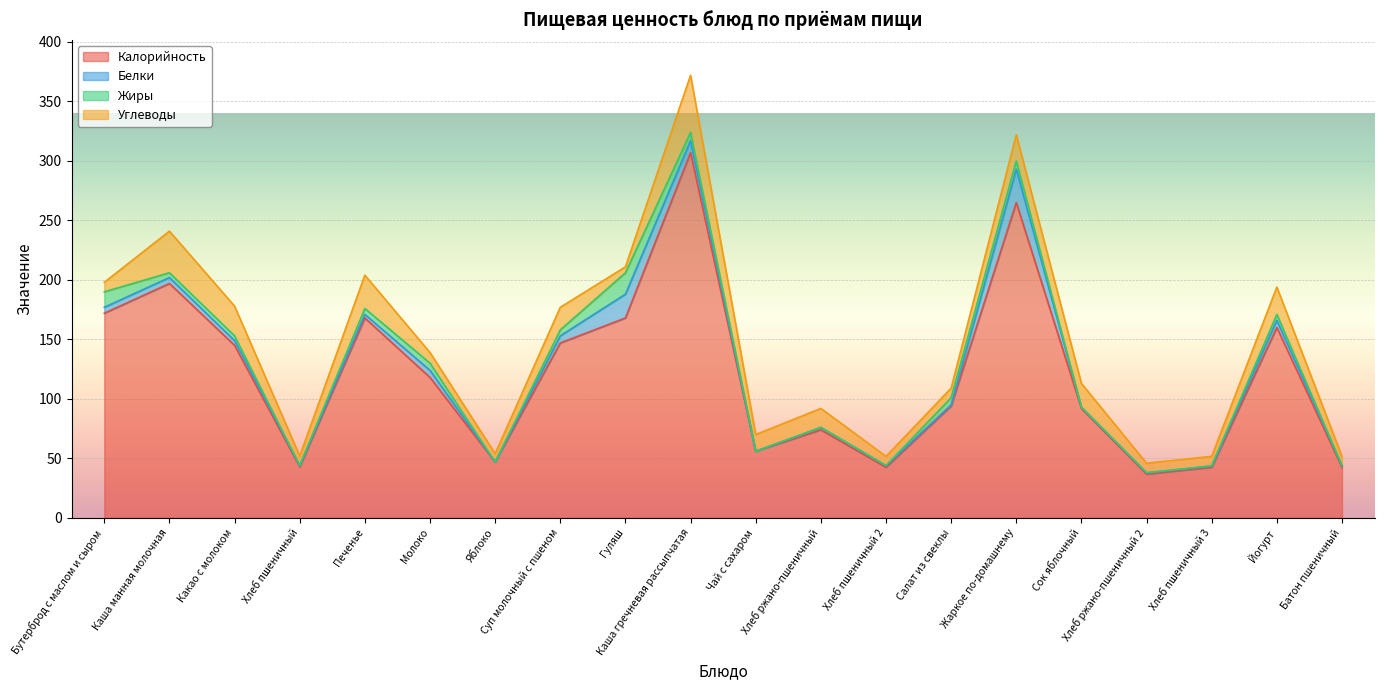

What is the highest value of the Углеводы series?

48.0